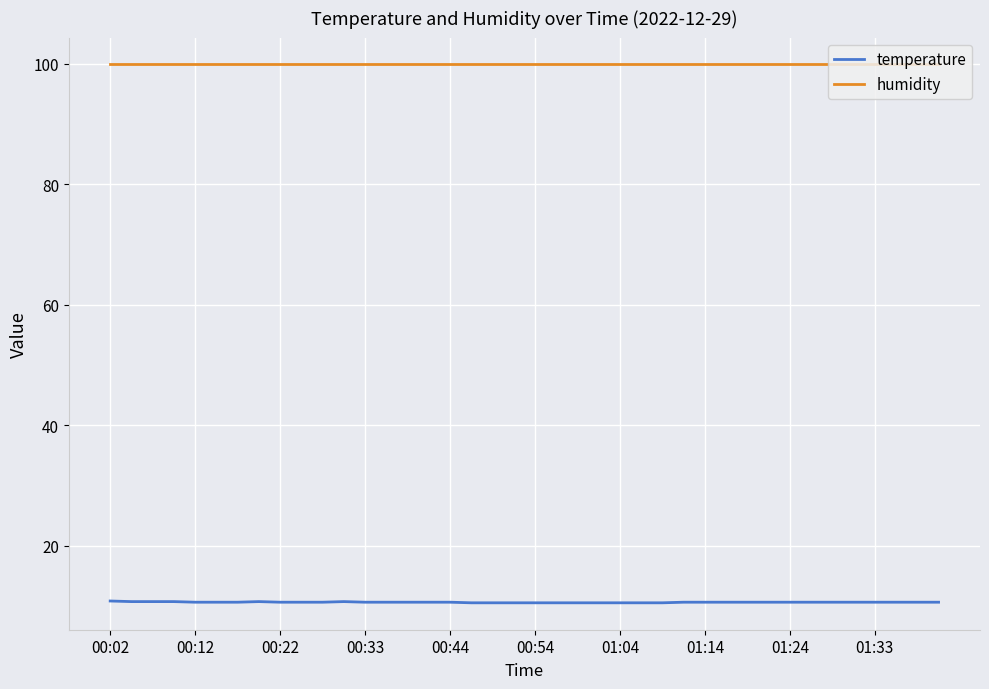

Rank the series by their average value, from highest to lowest.

humidity, temperature